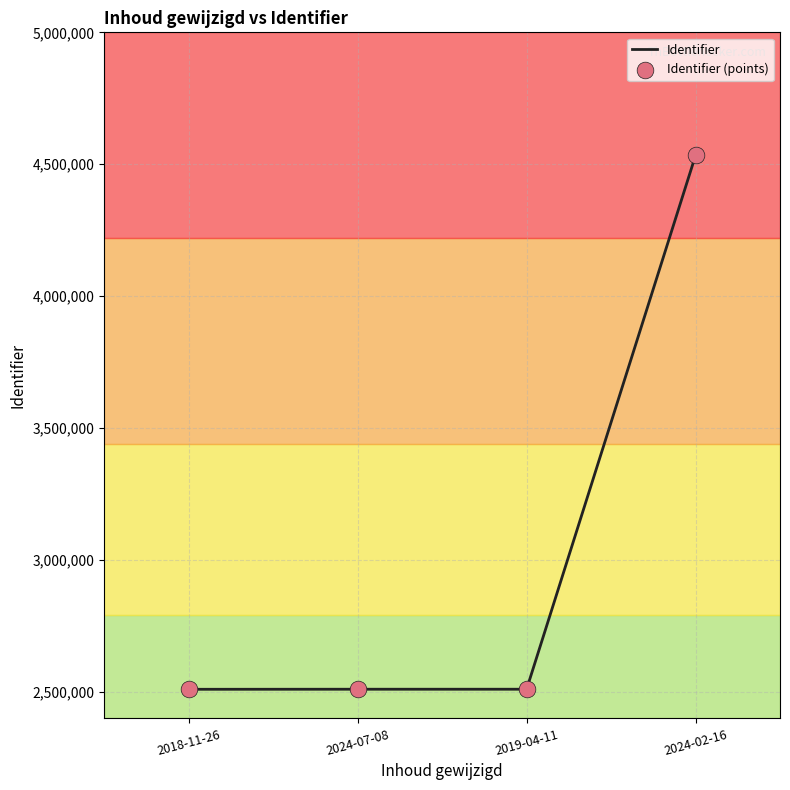

Approximately how many times larger is the value at 2024-07-08 compared to 2018-11-26?

1.0